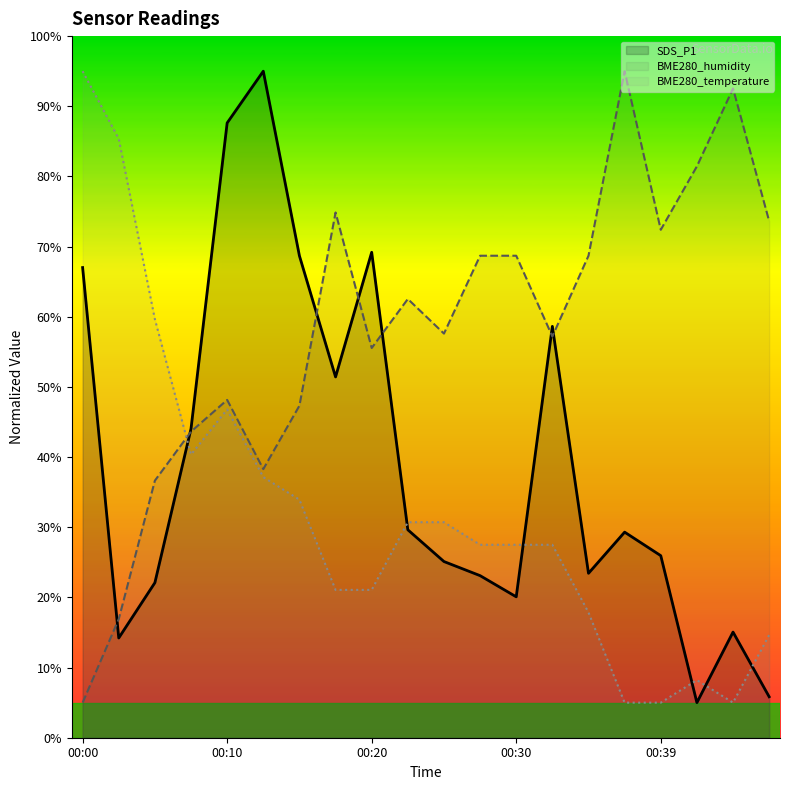

List the labels in order of SDS_P1 value, largest first.

00:13, 00:10, 00:20, 00:15, 00:00, 00:32, 00:17, 00:08, 00:22, 00:37, 00:39, 00:25, 00:35, 00:27, 00:05, 00:30, 00:44, 00:03, 00:47, 00:42